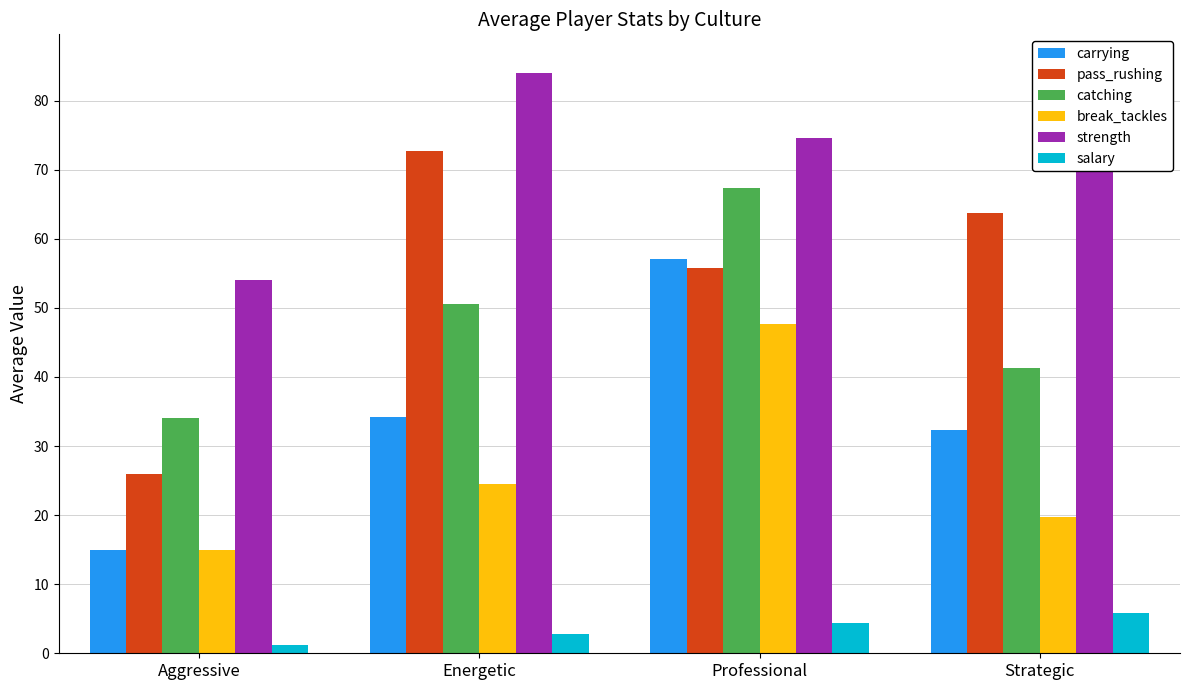

Which category has the highest value in the pass_rushing series?

Energetic